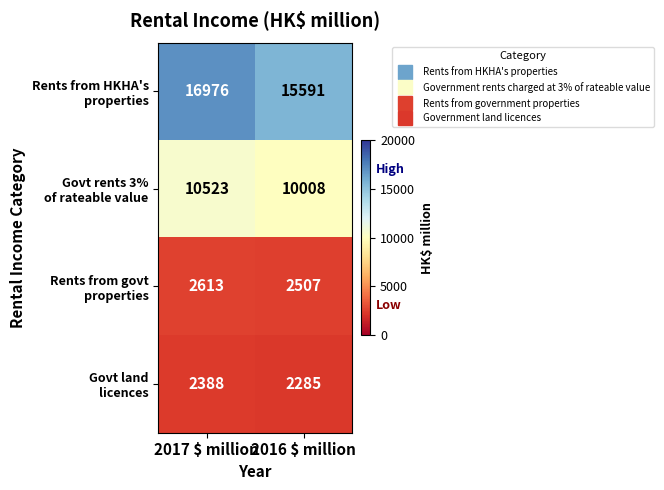

What is the difference between the highest and lowest values at 2016 $ million?

13306